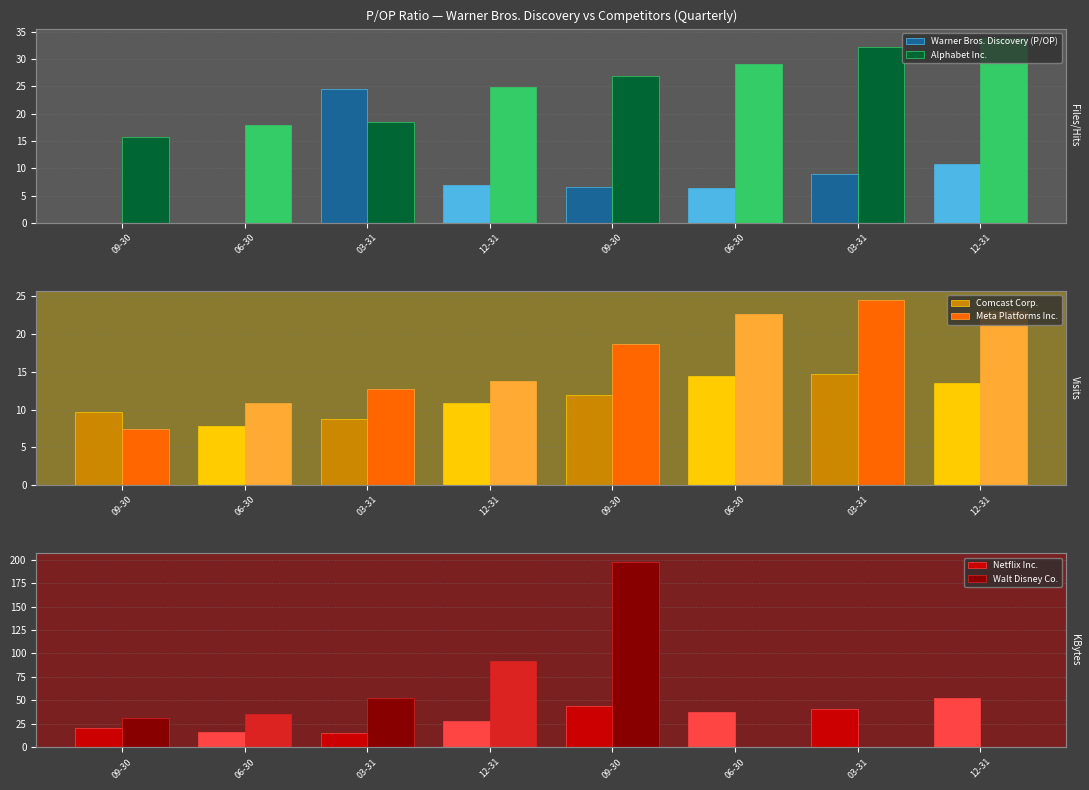

Does the chart contain stacked bars?

No